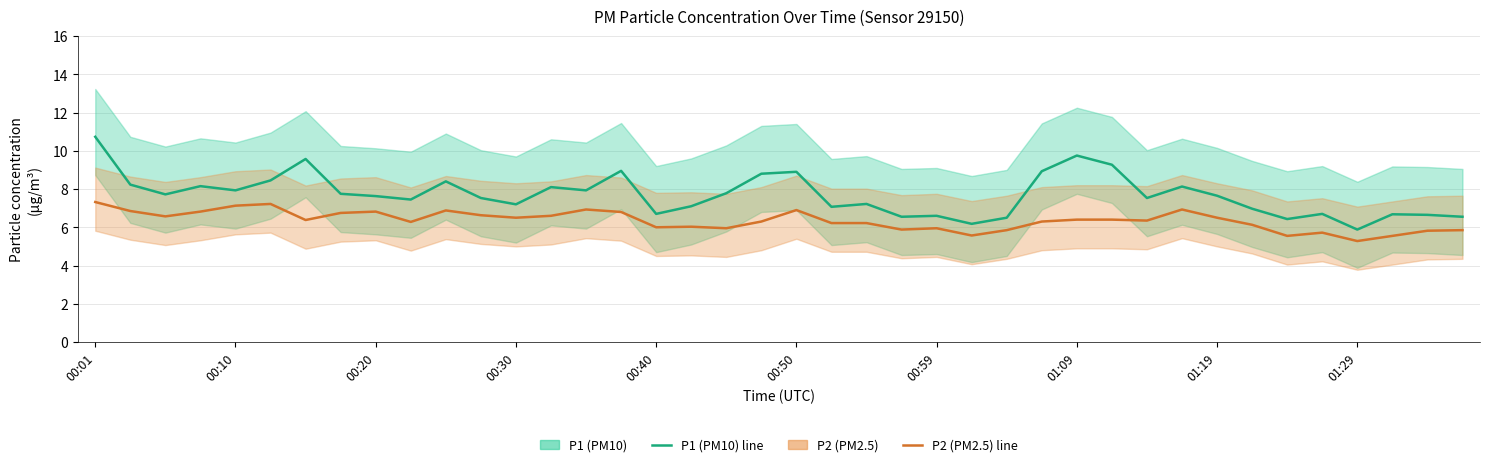

What are all the series names shown in the legend?

P1 (PM10), P2 (PM2.5)